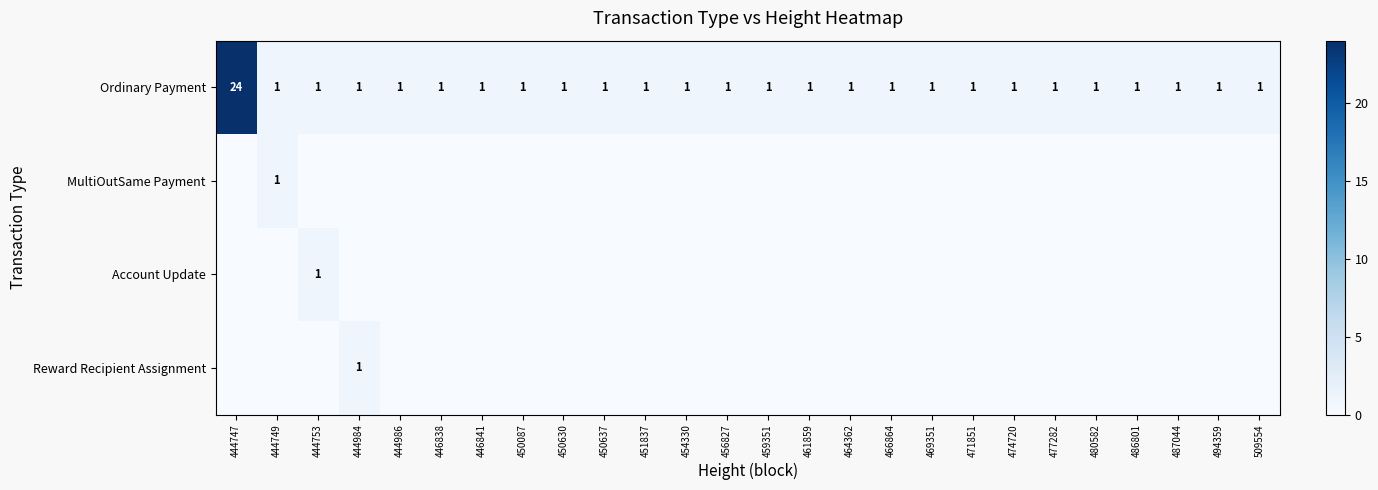

Is it true that Ordinary Payment equals 1 at 464362?

True